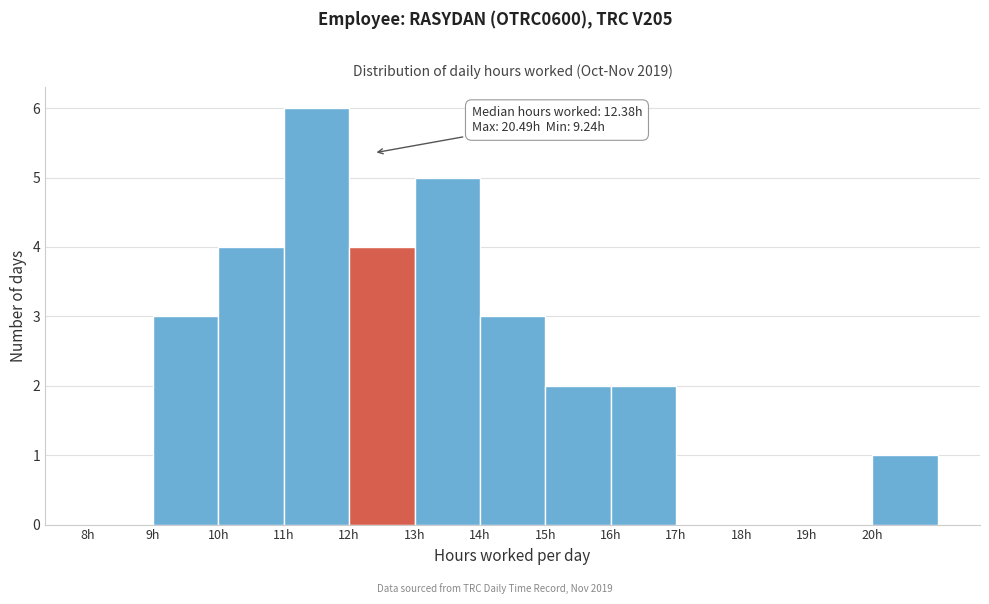

Which range on the x-axis has the tallest bar?

11 to 12